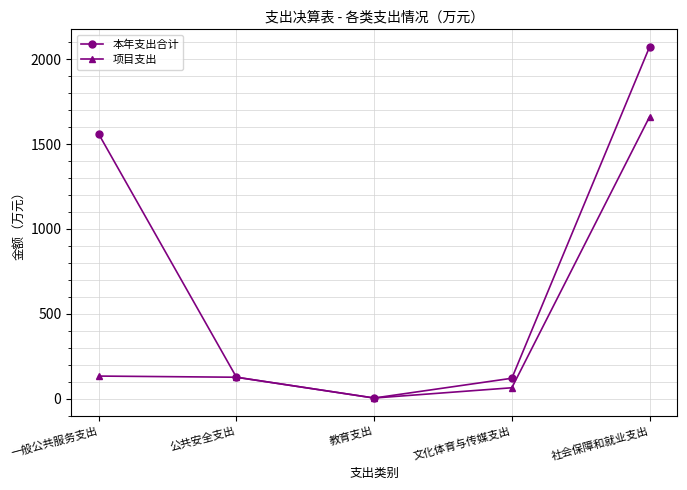

What is the label of the 4th point from the left?

文化体育与传媒支出